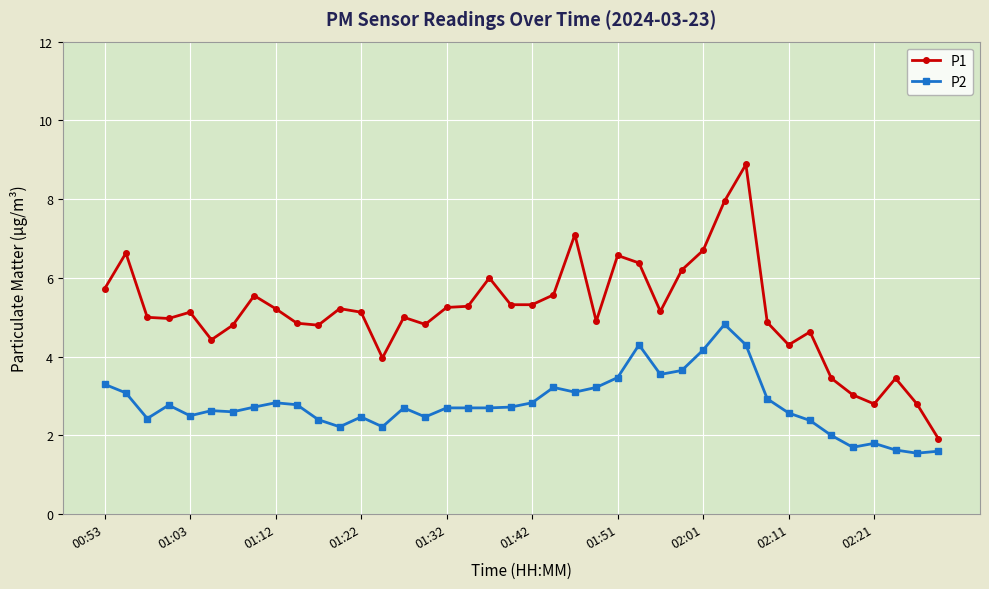

What is the difference between the second highest and second lowest values in the P2 series?

2.7